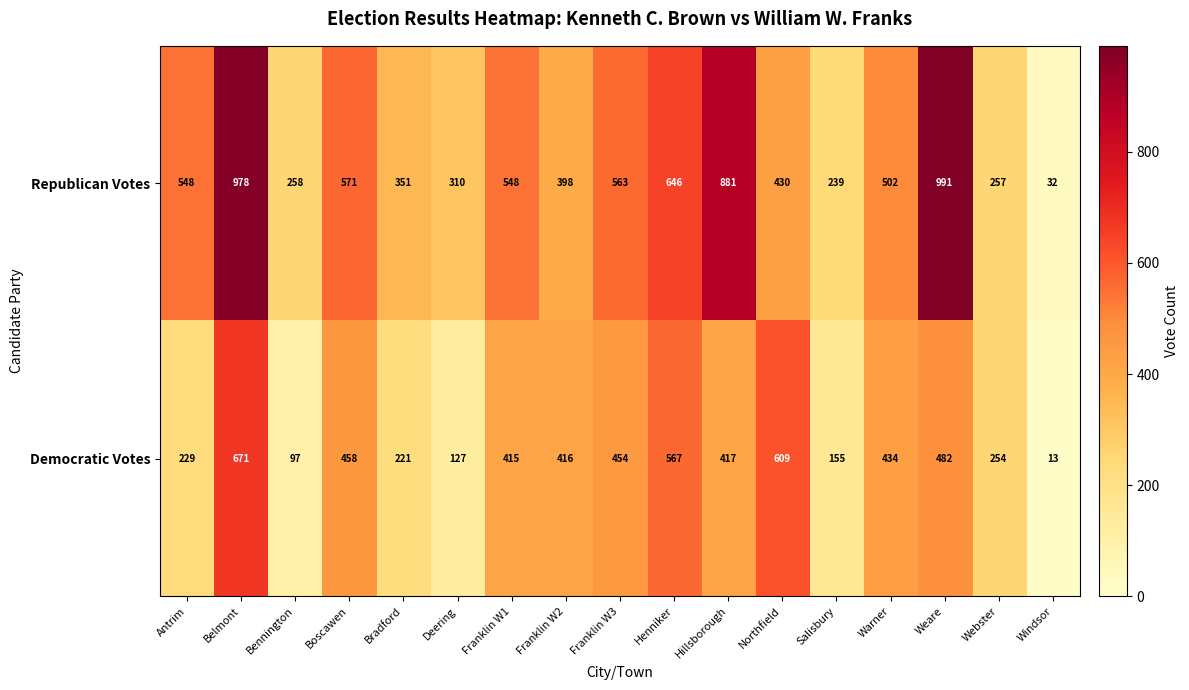

Rank the series by their average value, from highest to lowest.

Republican Votes, Democratic Votes